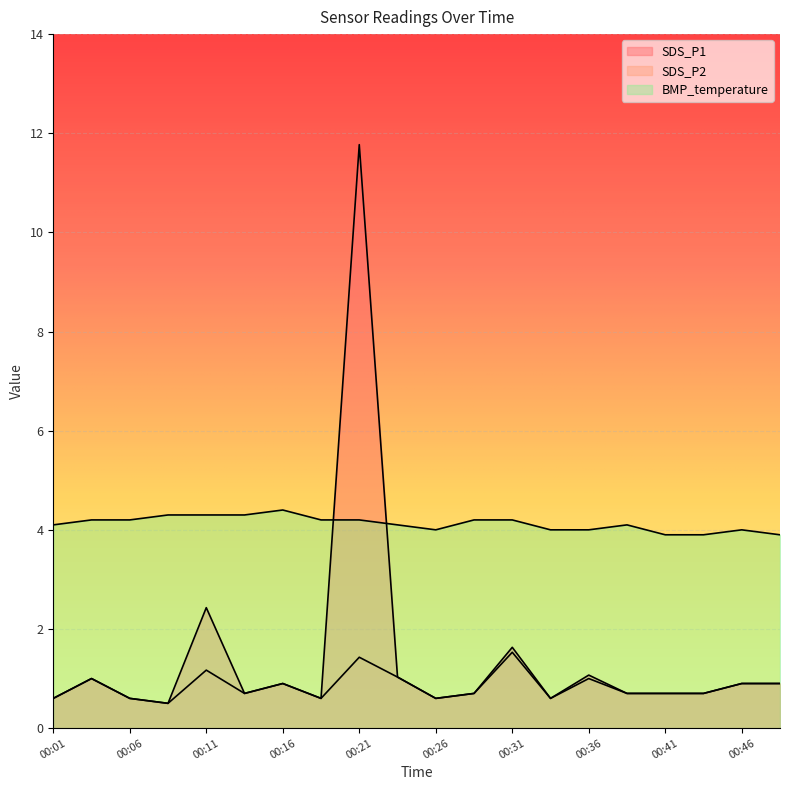

Reading left to right, transcribe all the data shown in this chart.

SDS_P1: 0.6	1.0	0.6	0.5	2.4	0.7	0.9	0.6	11.8	1.0	0.6	0.7	1.6	0.6	1.1	0.7	0.7	0.7	0.9	0.9
SDS_P2: 0.6	1.0	0.6	0.5	1.2	0.7	0.9	0.6	1.4	1.0	0.6	0.7	1.5	0.6	1.0	0.7	0.7	0.7	0.9	0.9
BMP_temperature: 4.1	4.2	4.2	4.3	4.3	4.3	4.4	4.2	4.2	4.1	4.0	4.2	4.2	4.0	4.0	4.1	3.9	3.9	4.0	3.9